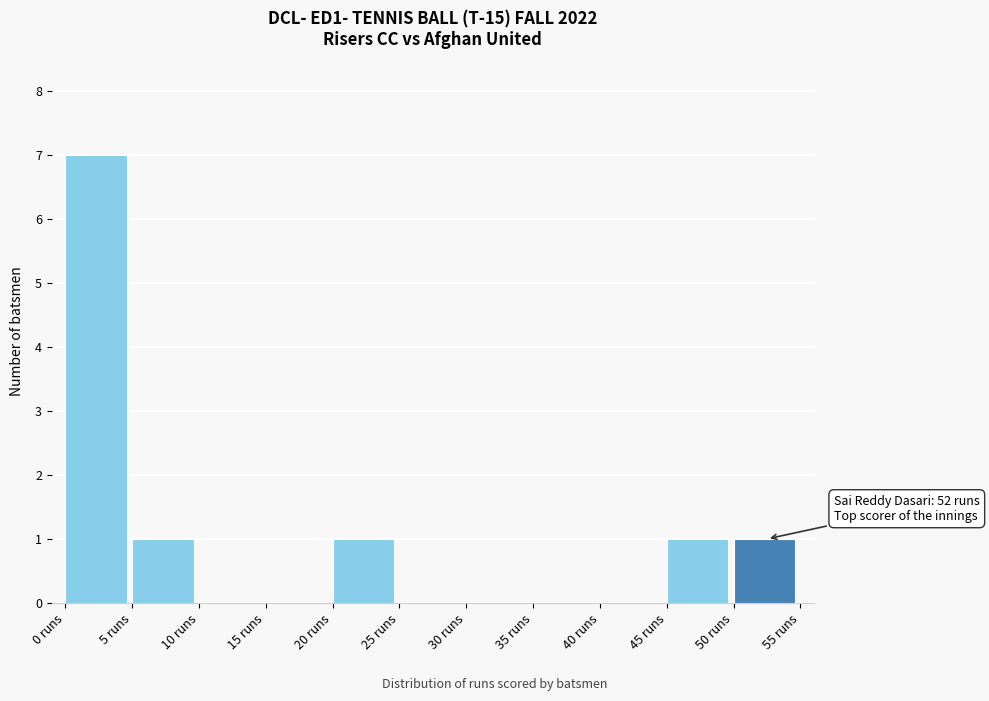

Which range on the x-axis has the tallest bar?

0 to 5